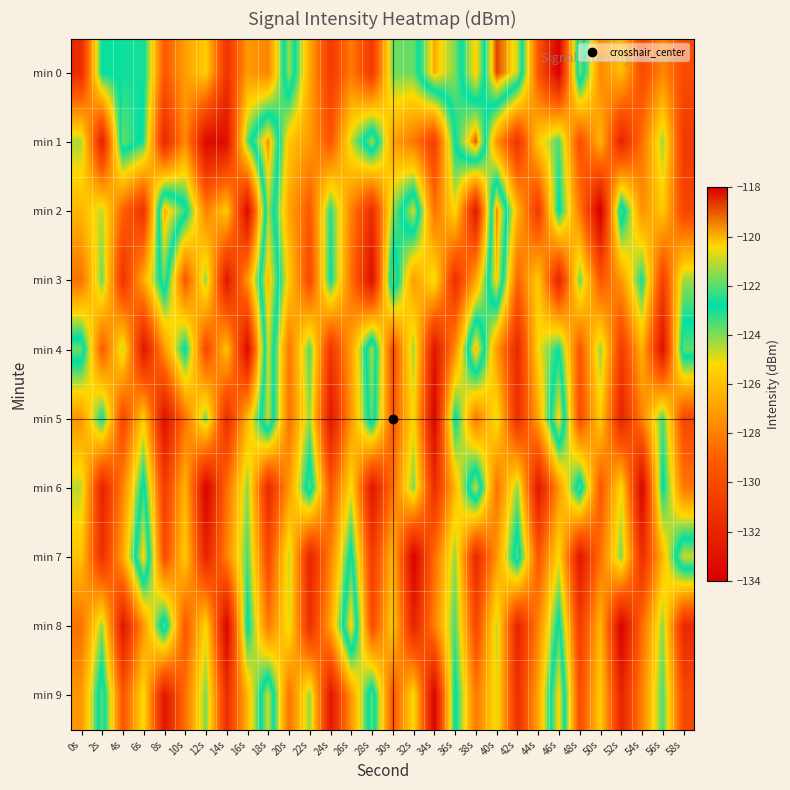

What is the total value across all series at 24s?

-1287.0